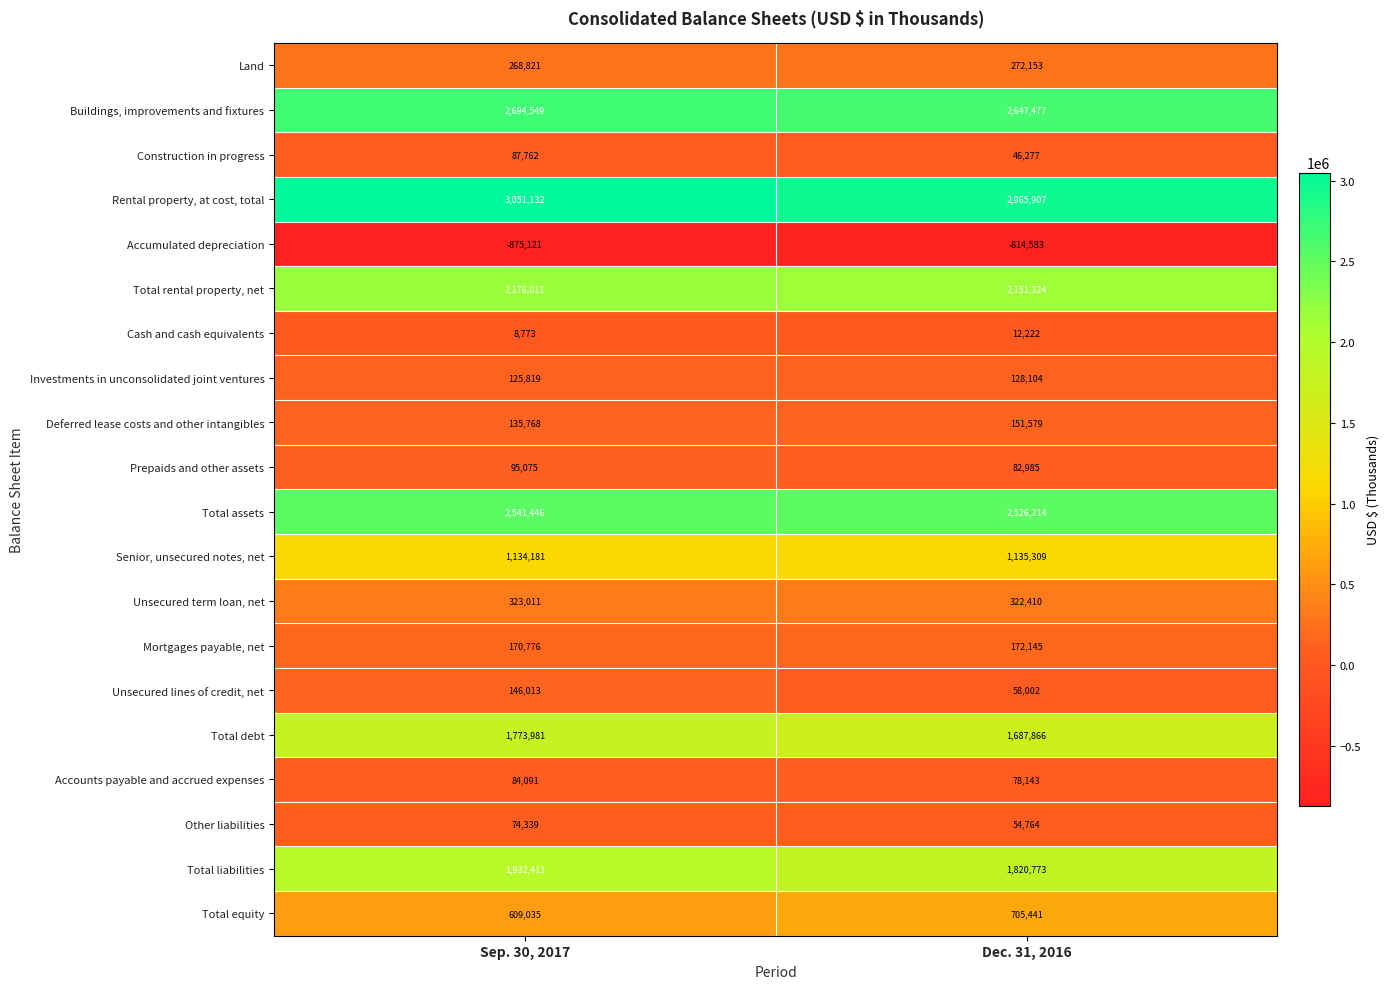

Is it true that Cash and cash equivalents equals 12222 at Dec. 31, 2016?

True